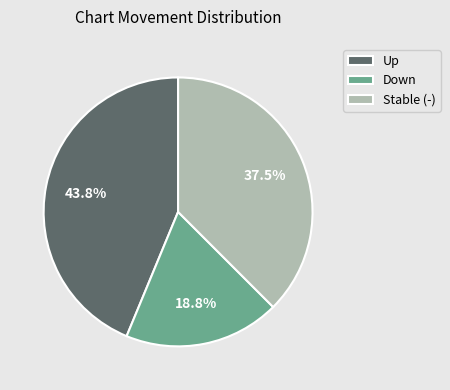

Is the sum of Stable (-) and Up greater than half?

Yes